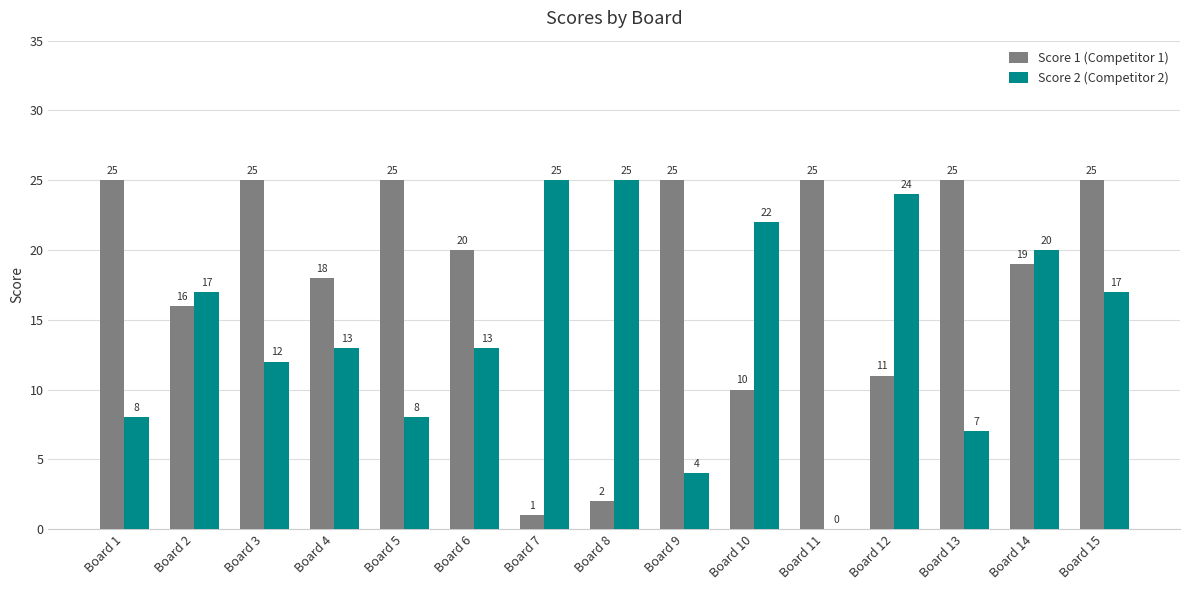

Reading left to right, transcribe all the data shown in this chart.

Score 1 (Competitor 1): 25	16	25	18	25	20	1	2	25	10	25	11	25	19	25
Score 2 (Competitor 2): 8	17	12	13	8	13	25	25	4	22	0	24	7	20	17